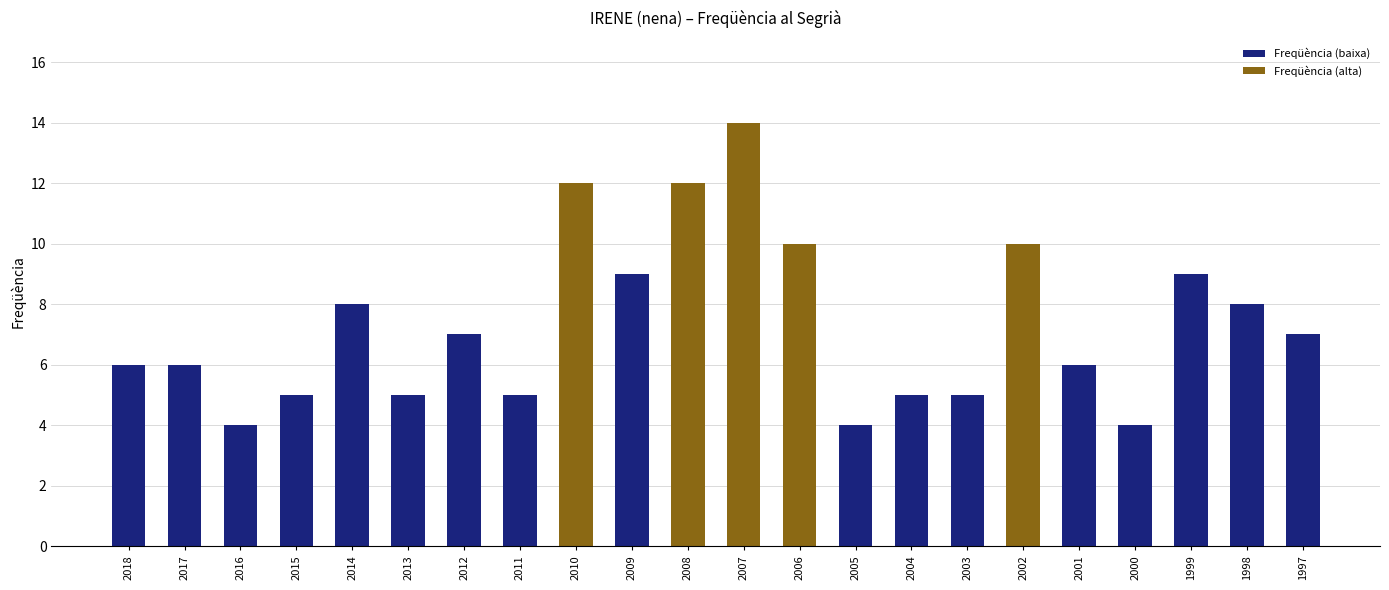

At which category does the chart reach its peak across all series?

2007